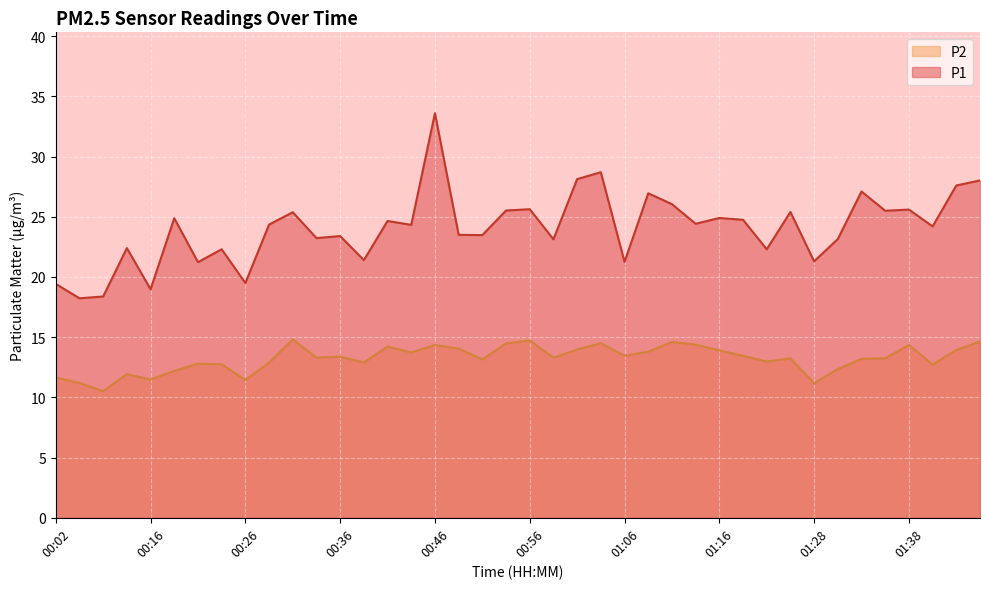

What are all the series names shown in the legend?

P2, P1